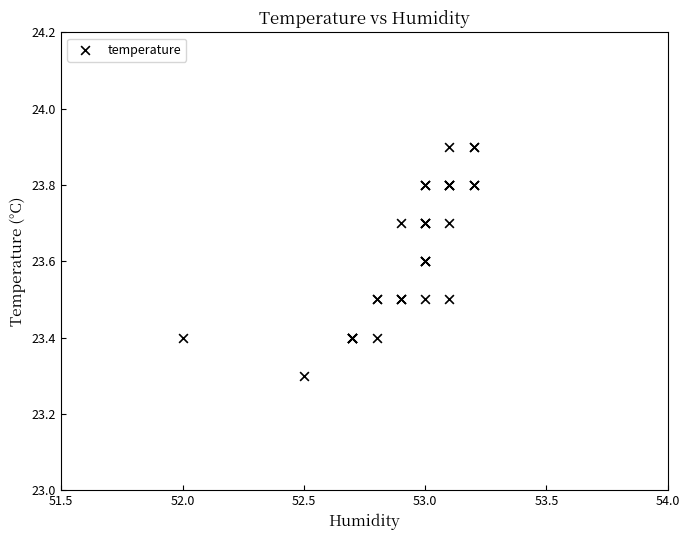

What Y value in the scatter plot is closest to 23?

23.3